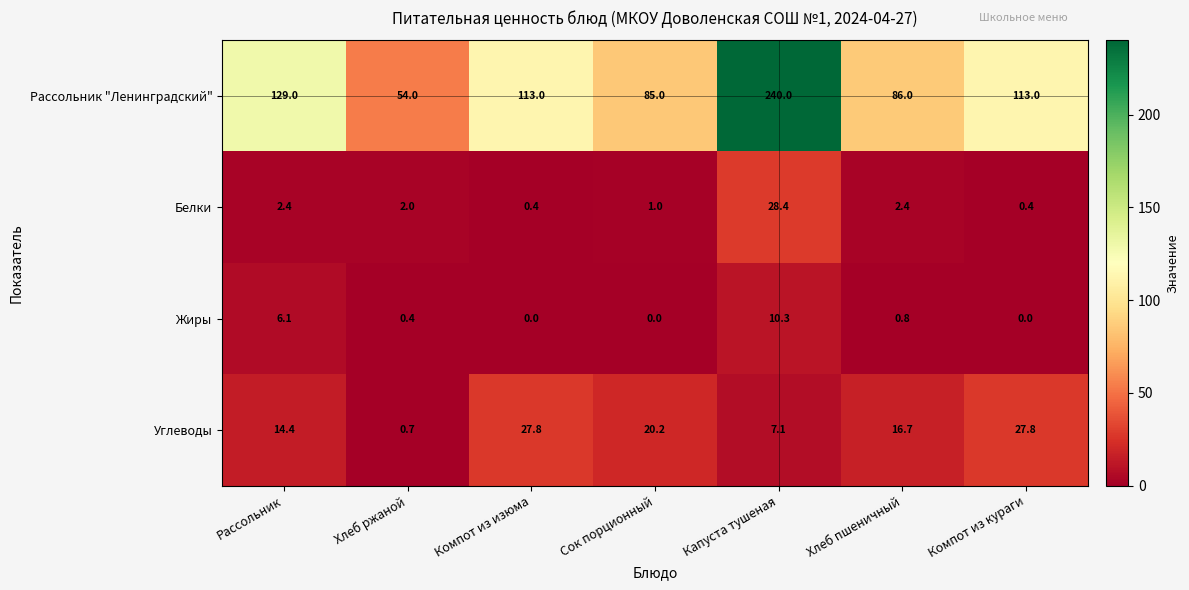

List the series in order of their peak value, lowest first.

Жиры, Углеводы, Белки, Рассольник "Ленинградский"